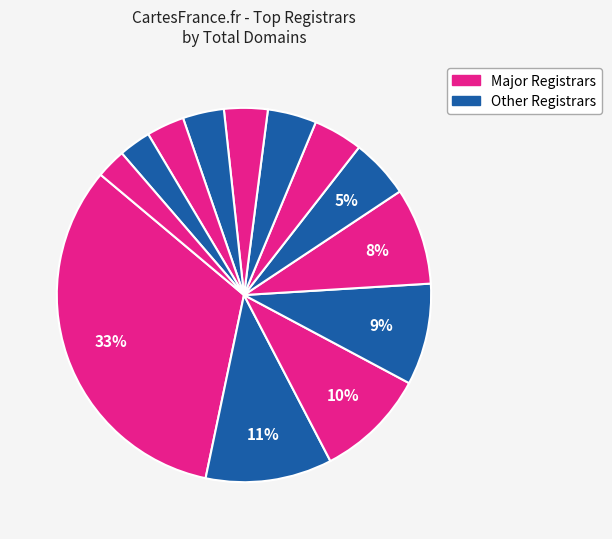

How many segments does this pie chart have?

13